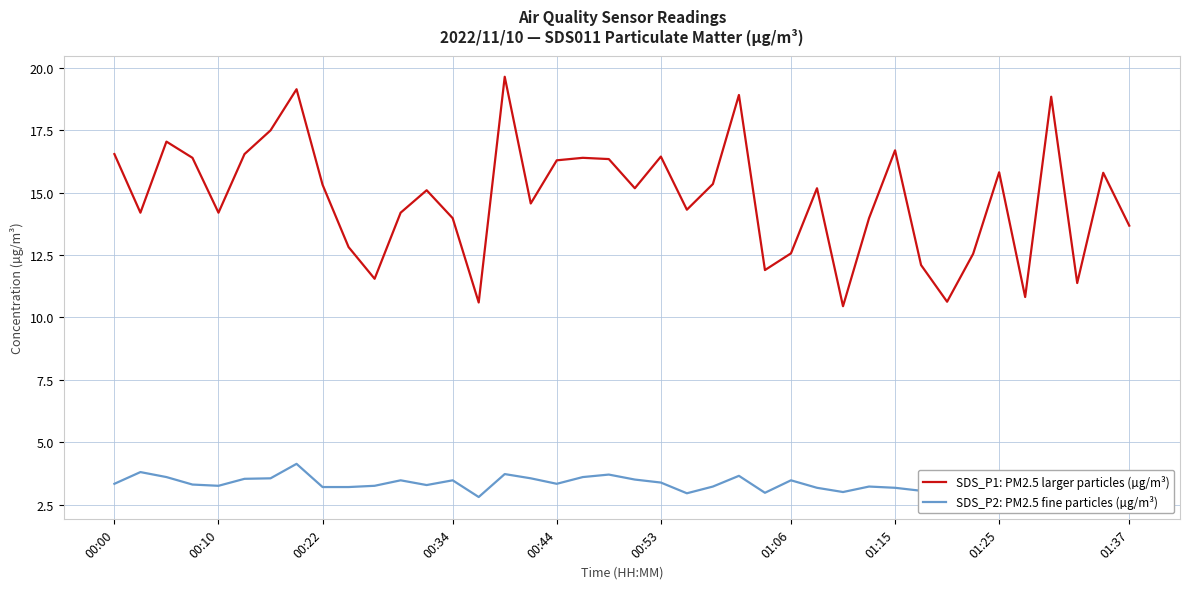

Which series has the widest spread of values?

SDS_P1: PM2.5 larger particles (µg/m³)